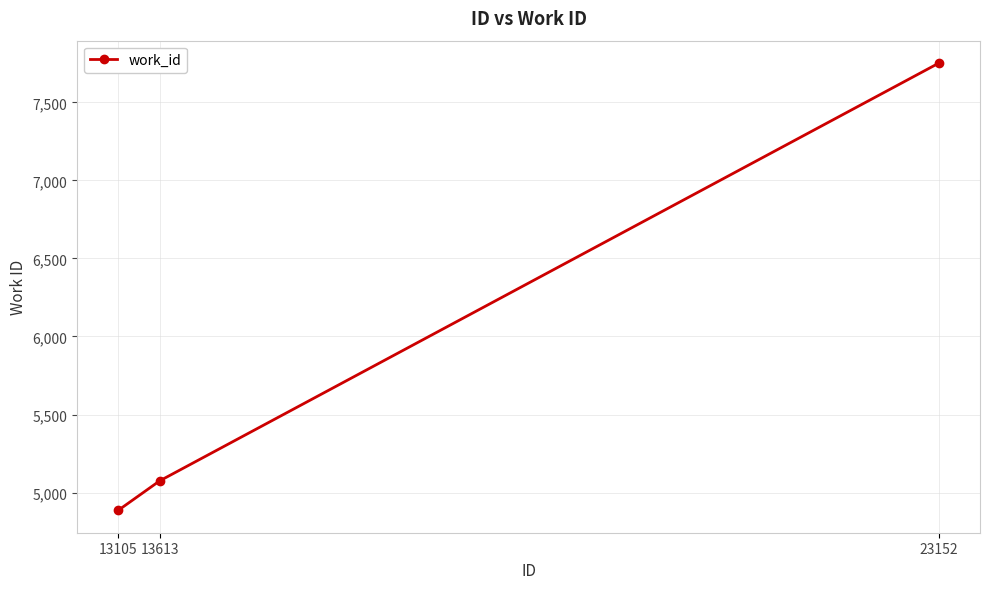

What is the ratio of the value at 13613 to the value at 13105?

1.0